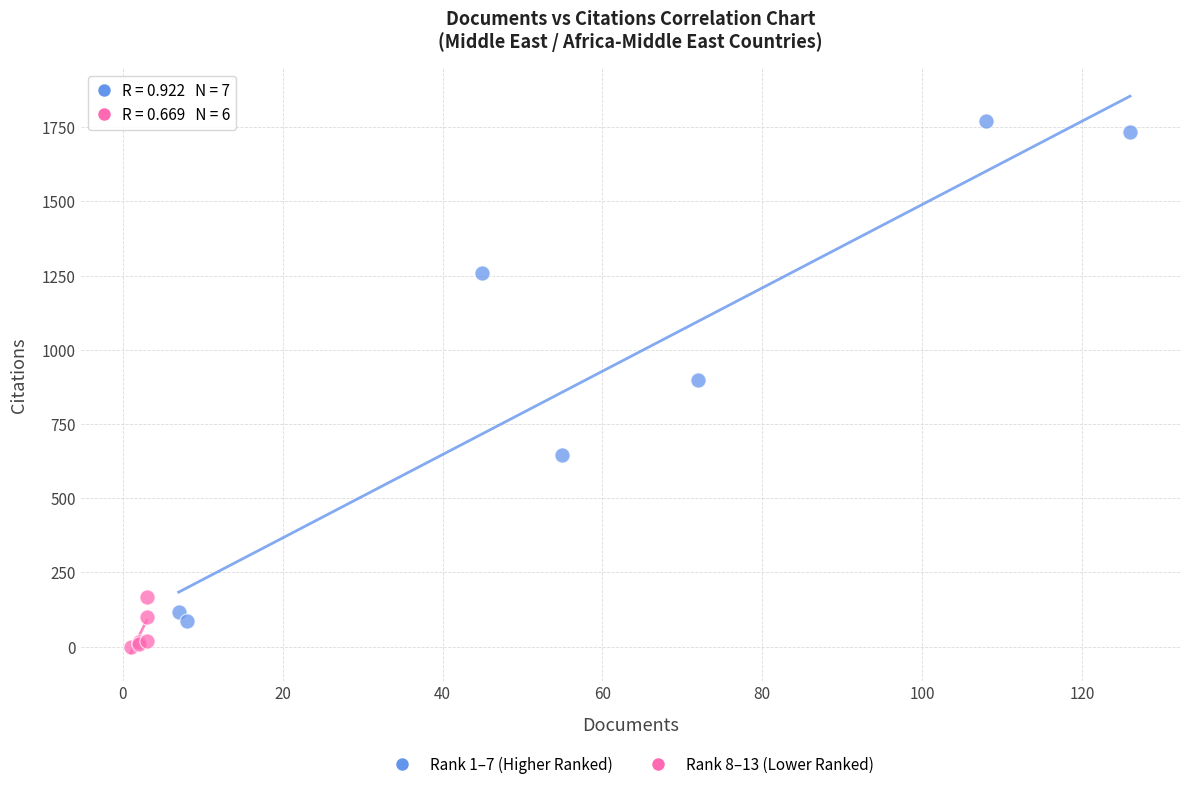

Which series contains the highest Y value?

Rank 1–7 (Higher Ranked)